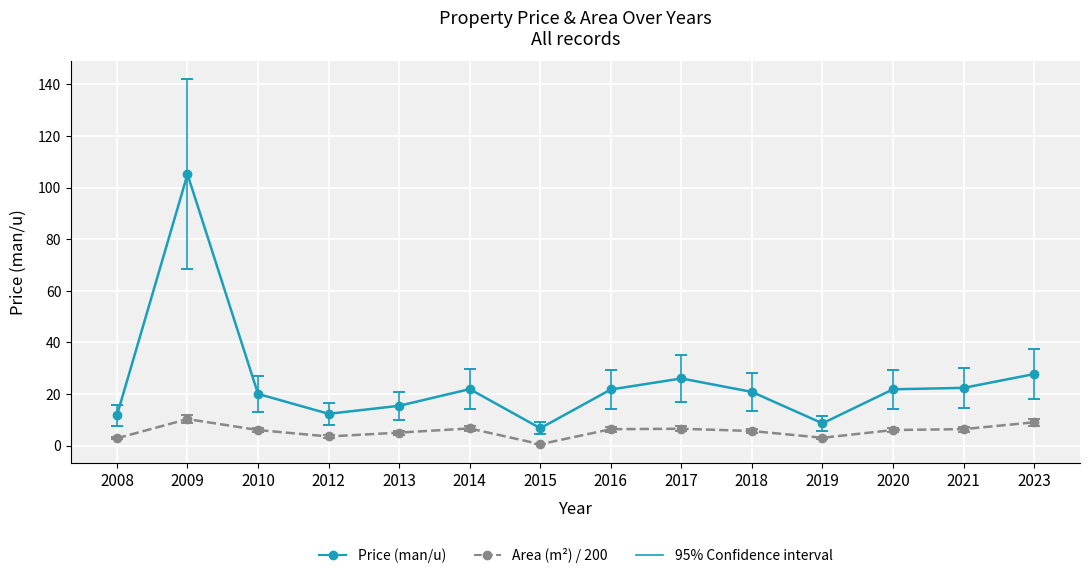

True or false: Area (m²) / 200 and Price (man/u) cross at least once.

False